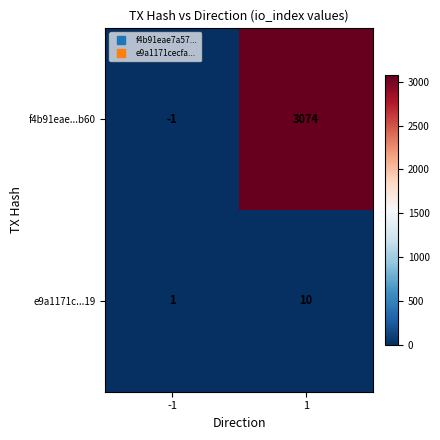

What is the smallest value displayed?

-1